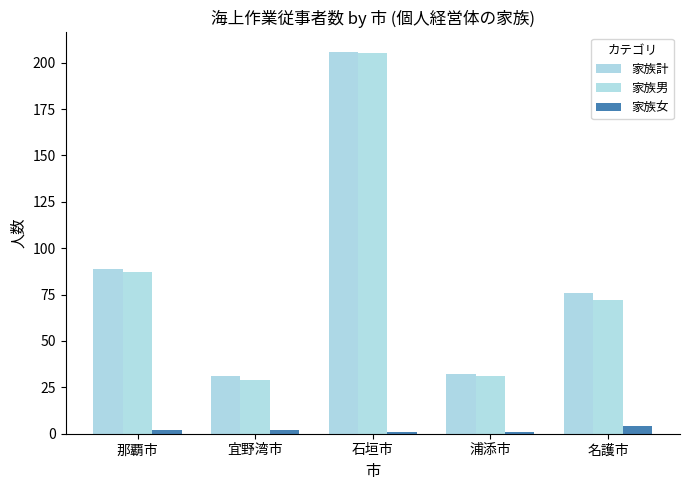

What is the sum of the 家族女 values at 浦添市 and 宜野湾市?

3